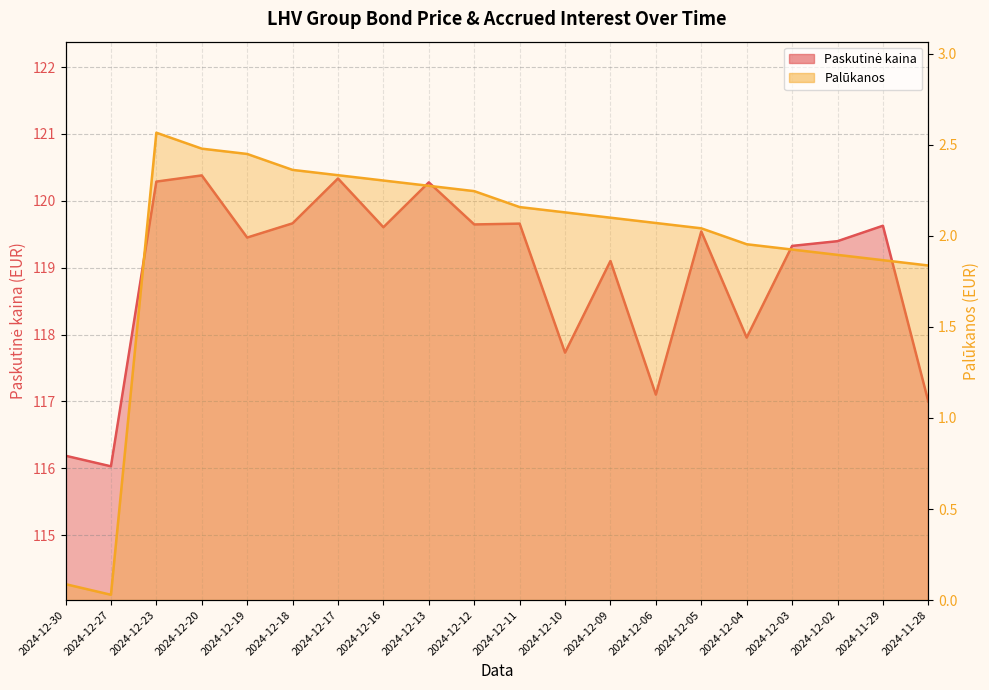

Rank the categories by Palūkanos value from lowest to highest.

2024-12-27, 2024-12-30, 2024-11-28, 2024-11-29, 2024-12-02, 2024-12-03, 2024-12-04, 2024-12-05, 2024-12-06, 2024-12-09, 2024-12-10, 2024-12-11, 2024-12-12, 2024-12-13, 2024-12-16, 2024-12-17, 2024-12-18, 2024-12-19, 2024-12-20, 2024-12-23